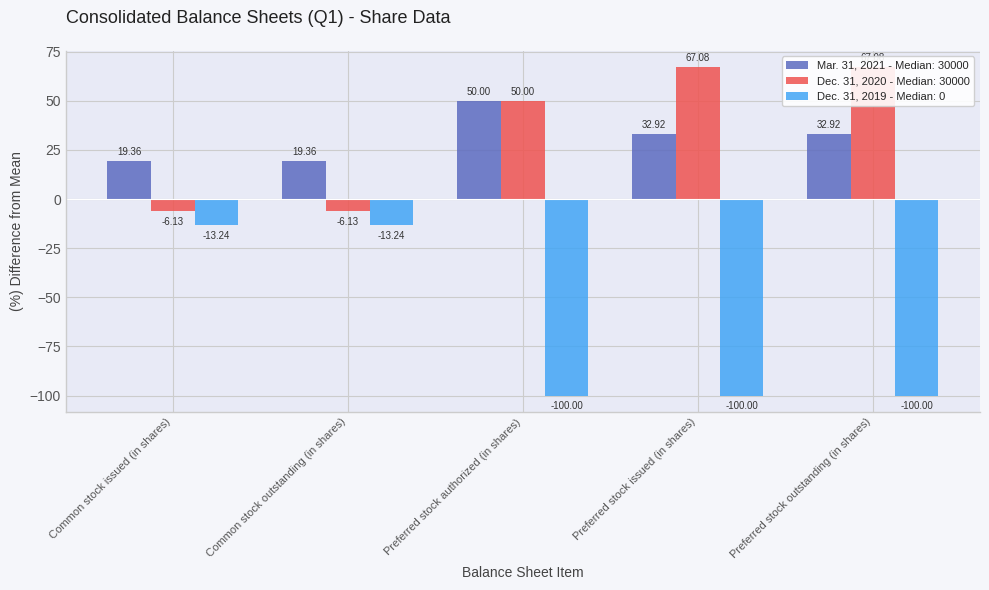

How many bars are there in total?

10